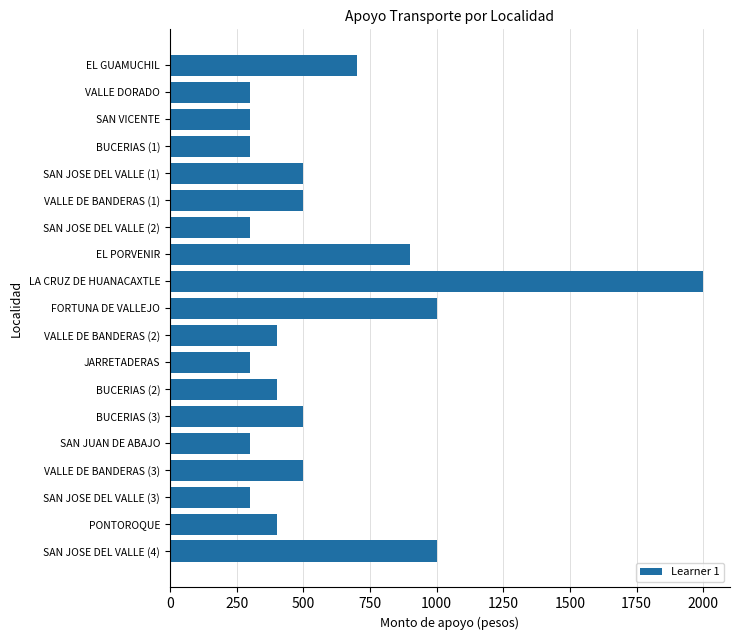

The value at SAN JOSE DEL VALLE (2) is 129. True or false?

False